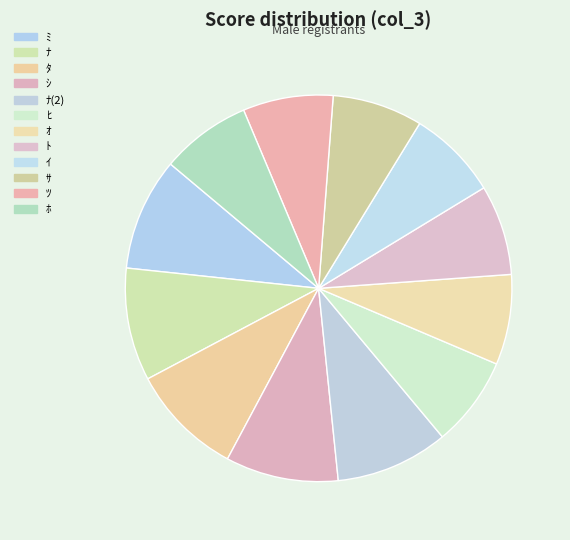

To the nearest percent, what is the difference between the ﾂ and ﾅ(2) slice percentages?

2%